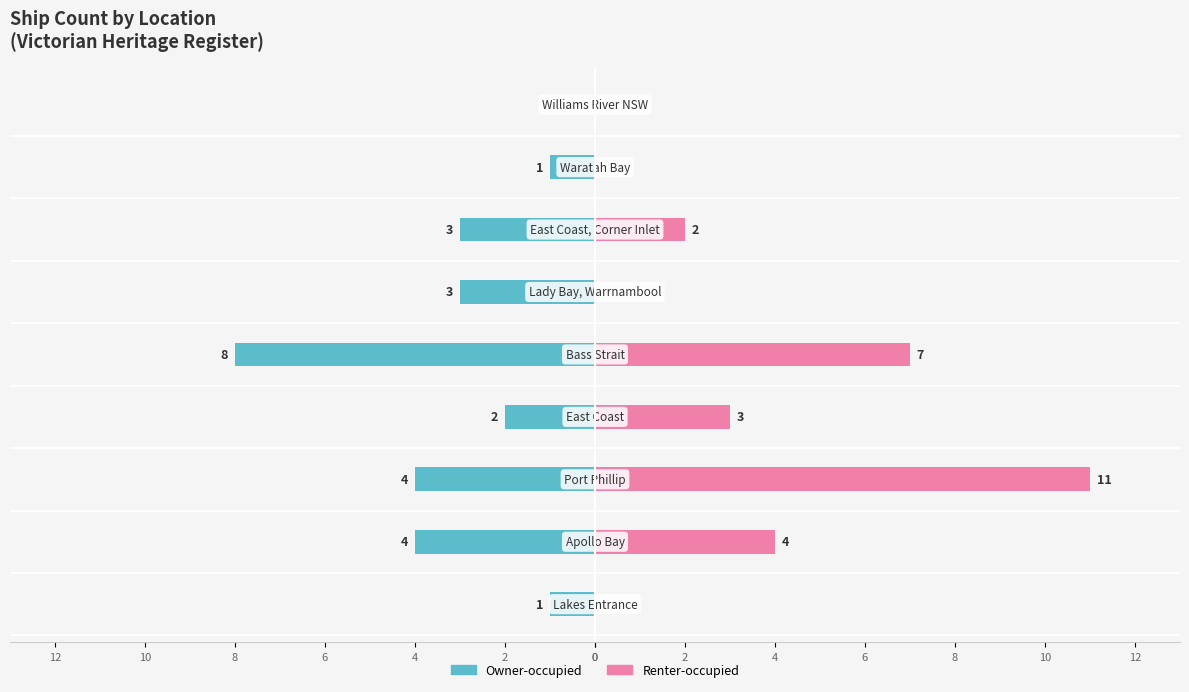

At 0, list the series in order from largest to smallest.

Renter-occupied, Owner-occupied